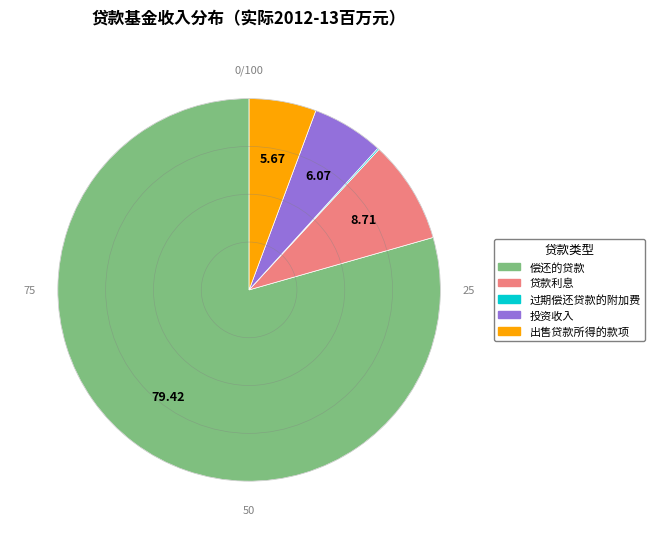

Between 投资收入 and 偿还的贷款, which is larger?

偿还的贷款